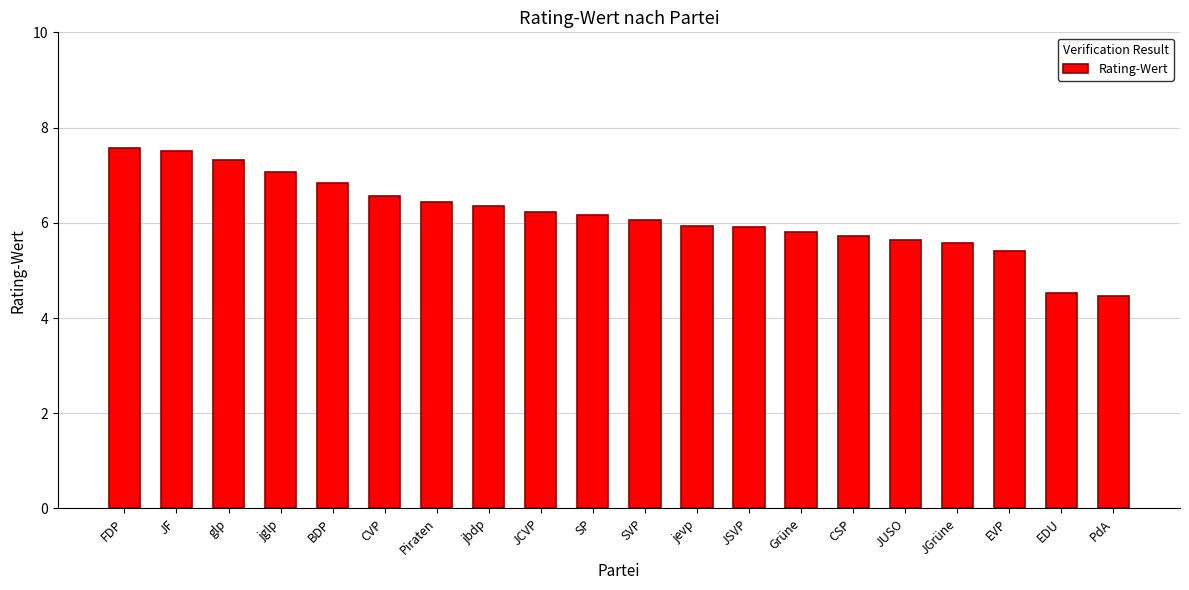

How many bars are there in total?

20